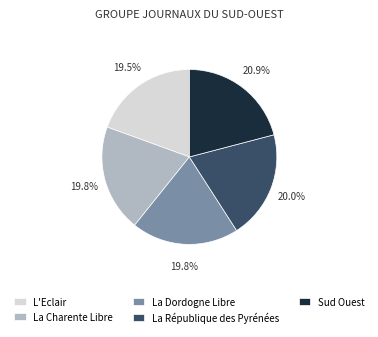

To the nearest percent, what percentage of the pie is La Charente Libre?

20%